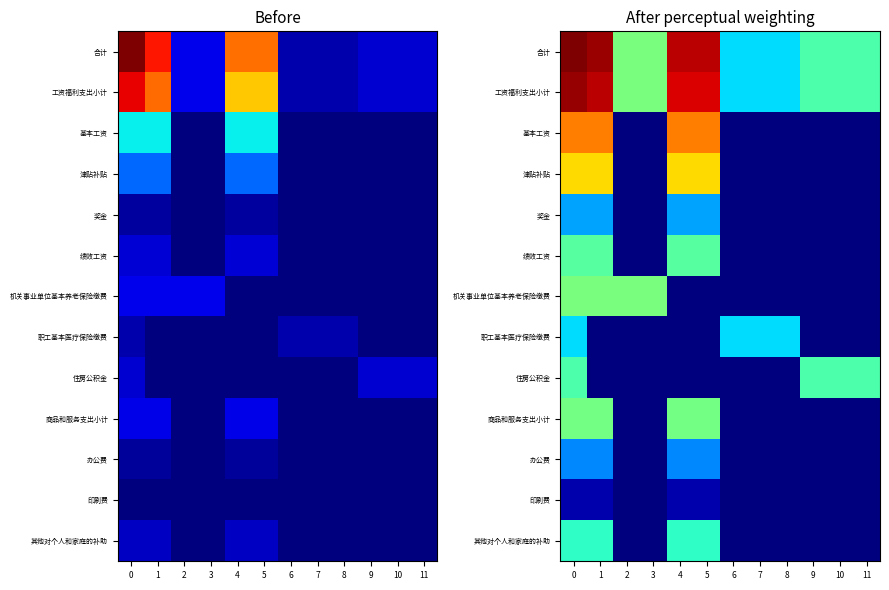

Is it true that row_4 equals 15.2 at 5?

False